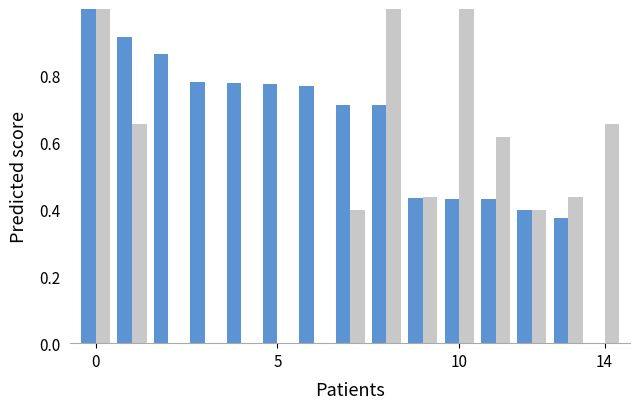

What is the maximum value shown in the chart?

1.0